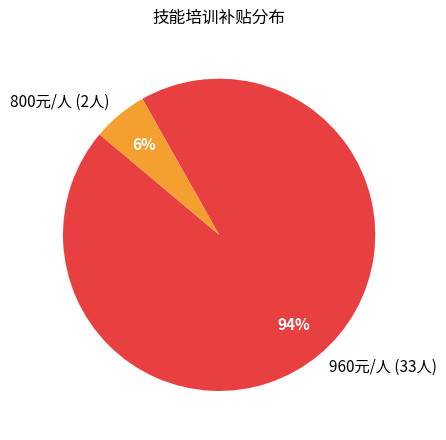

Does 800元/人 (2人) account for over 50% of the chart?

No